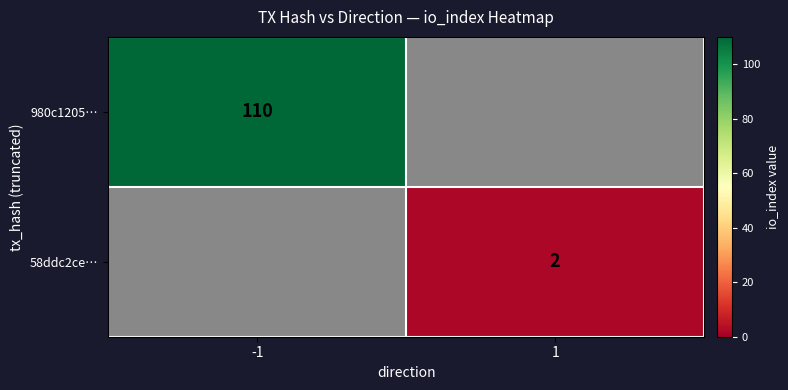

What is the maximum value shown in the chart?

110.0